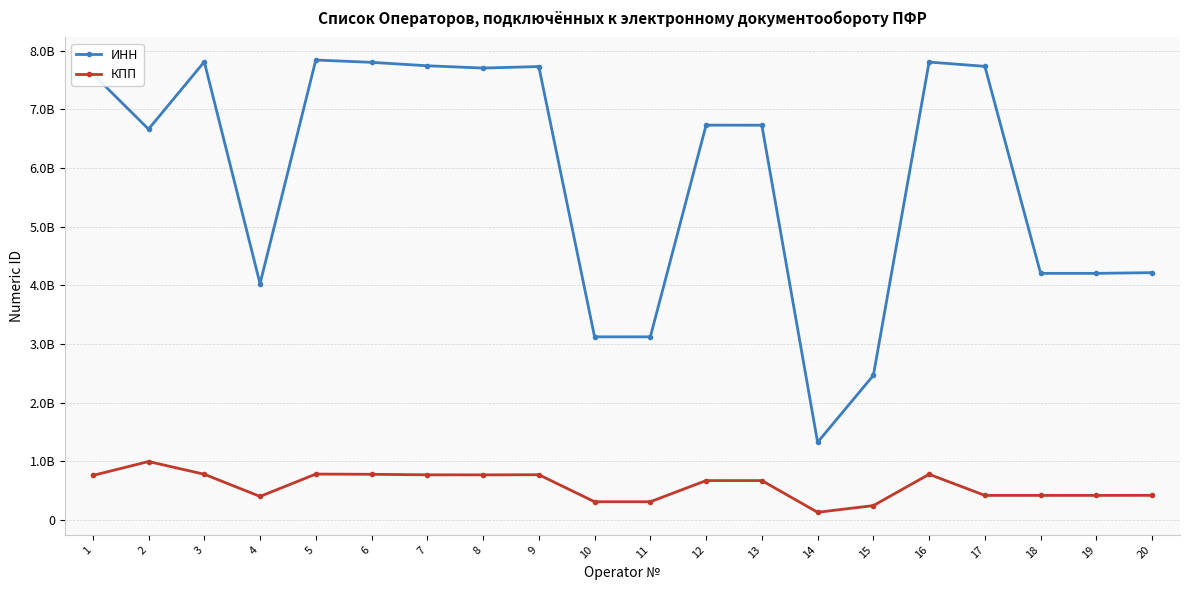

What is the sum of all КПП values?

11634811020